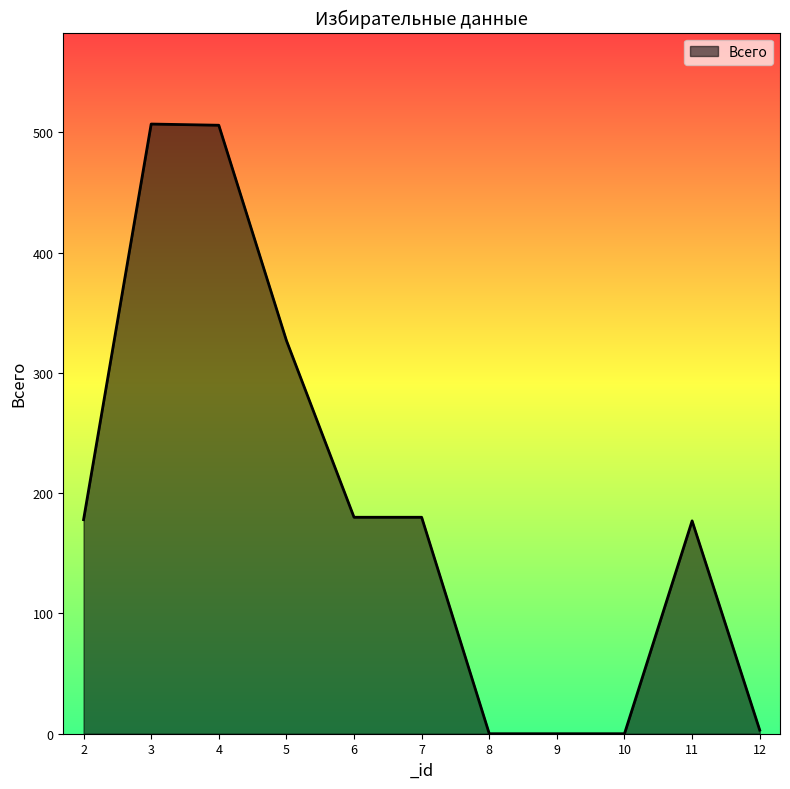

What is the change in value from 2 to 5?

+149